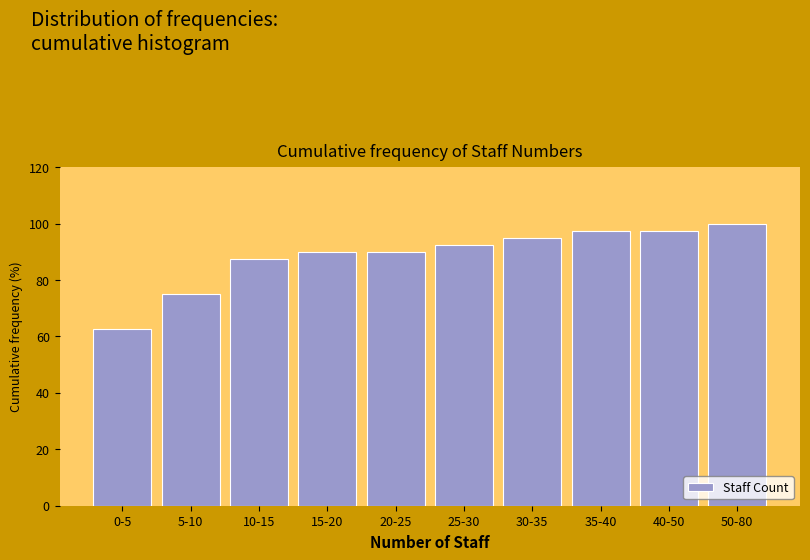

Reading left to right, what are all the values shown in this chart?

0-5=62.5	5-10=75.0	10-15=87.5	15-20=90.0	20-25=90.0	25-30=92.5	30-35=95.0	35-40=97.5	40-50=97.5	50-80=100.0